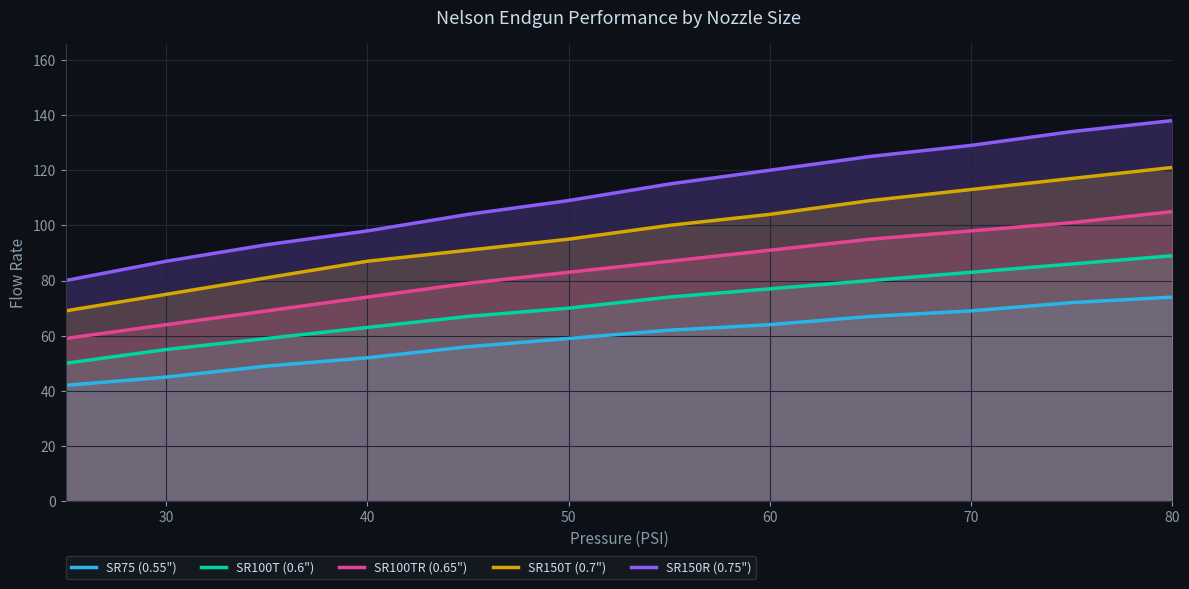

True or false: SR150T (0.7") has more than 2 interior local peaks.

False